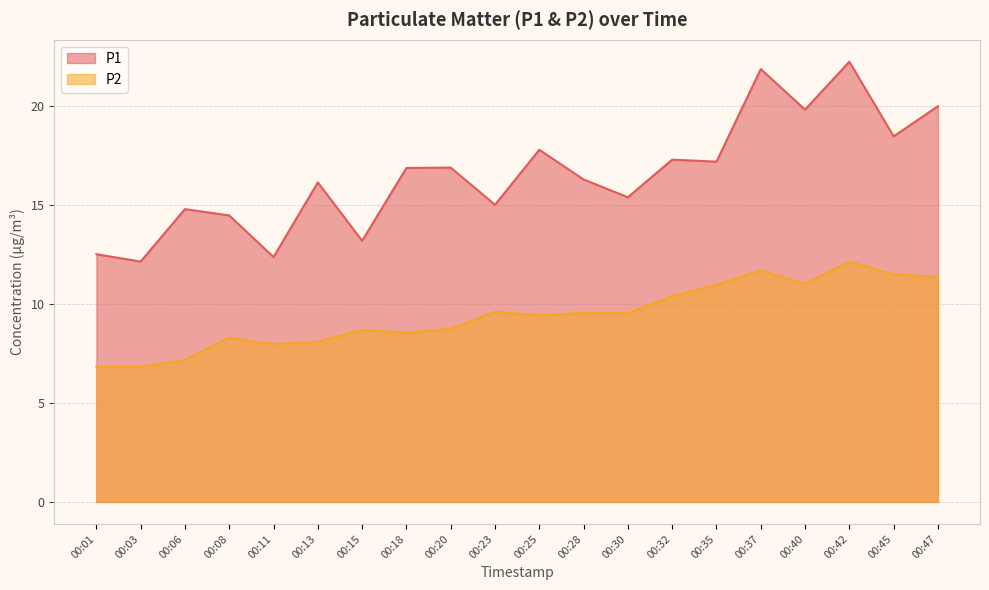

True or false: P1 and P2 cross at least once.

False